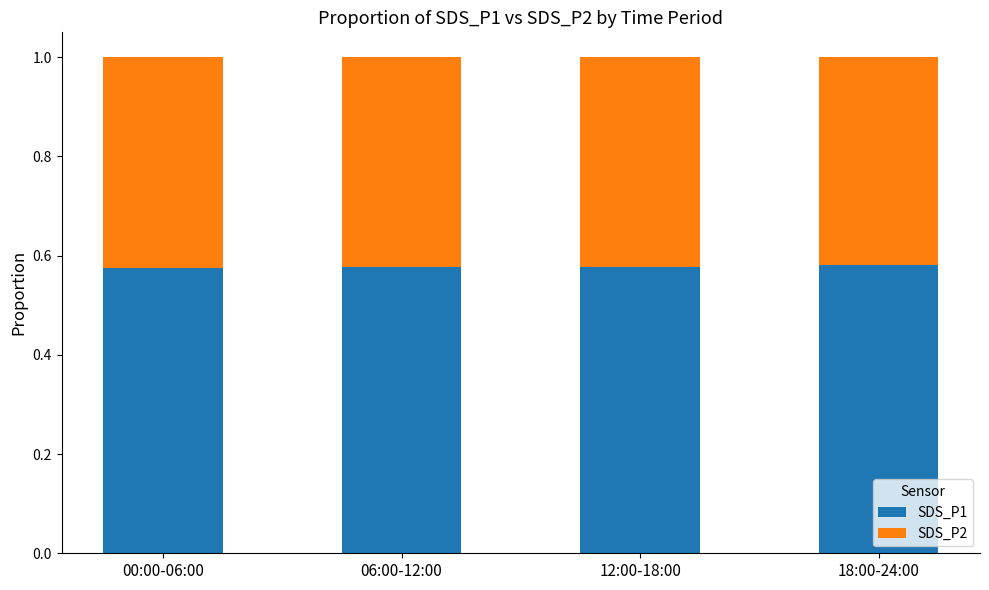

True or false: SDS_P1 has a value of 1.0 at 06:00-12:00.

False